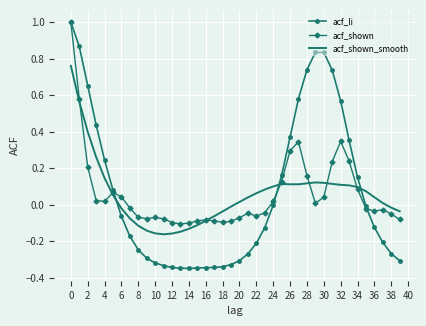

What are all the series names shown in the legend?

acf_li, acf_shown, acf_shown_smooth